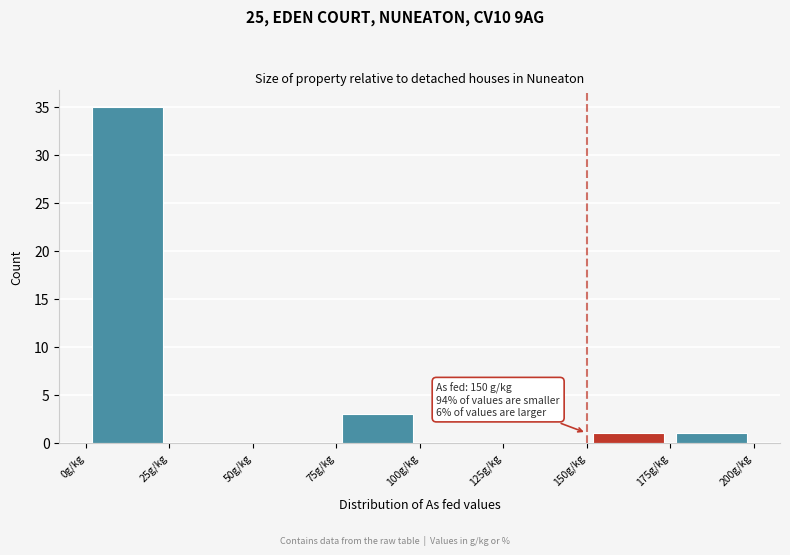

Over which range of the x-axis is the bar tallest?

0 to 25